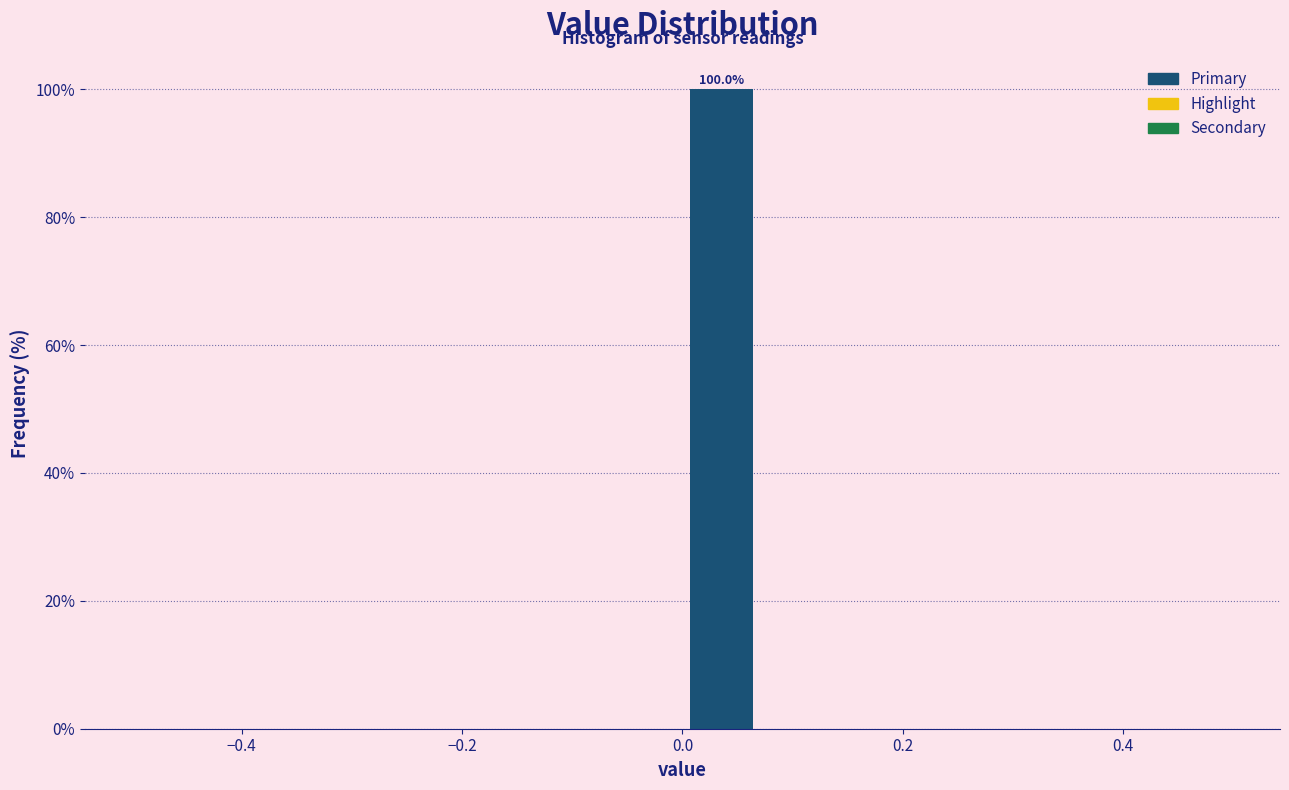

Around what value on the x-axis is the tallest bar? Give the approximate position of its centre, as read against the axis.

0.04